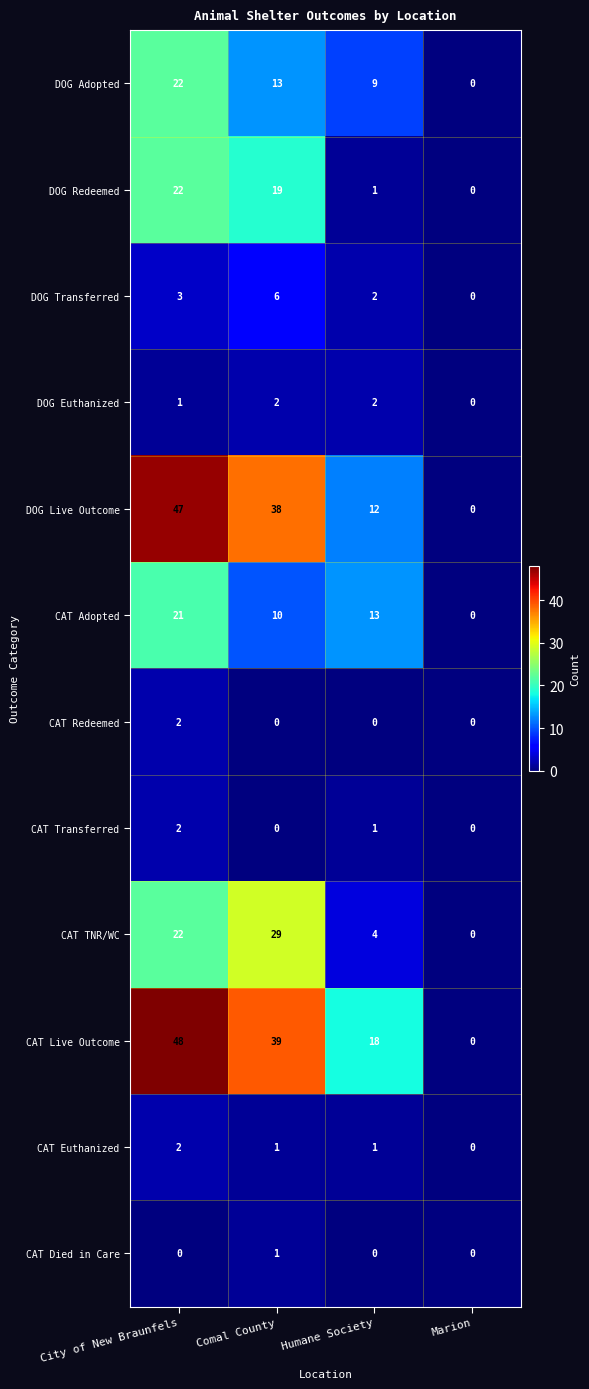

Which series has the widest spread of values?

CAT Live Outcome